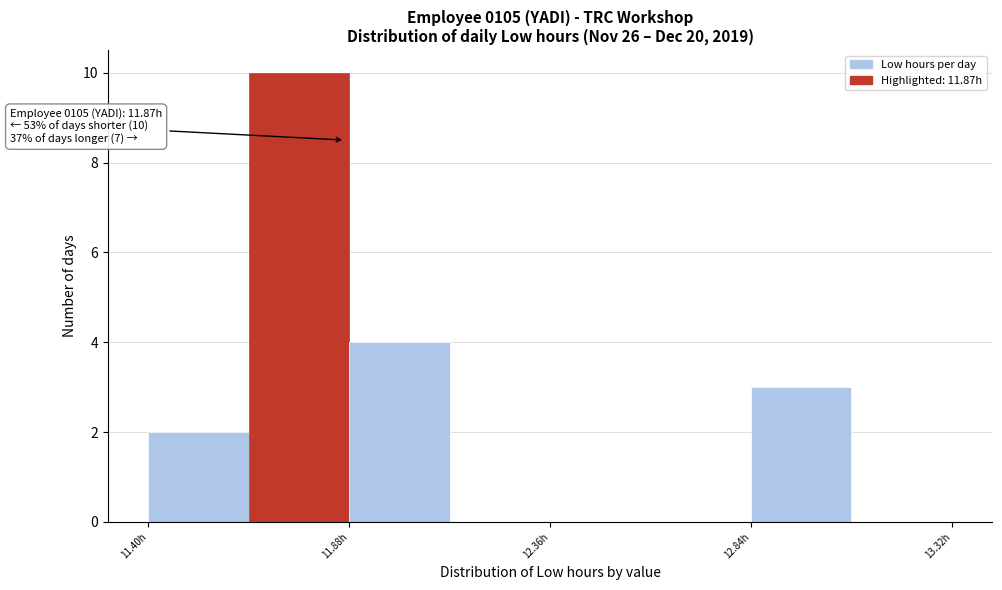

Over which range of the x-axis is the bar tallest?

11.64 to 11.88